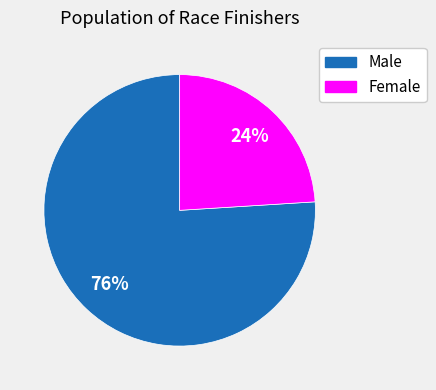

Which slice is the smallest?

Female